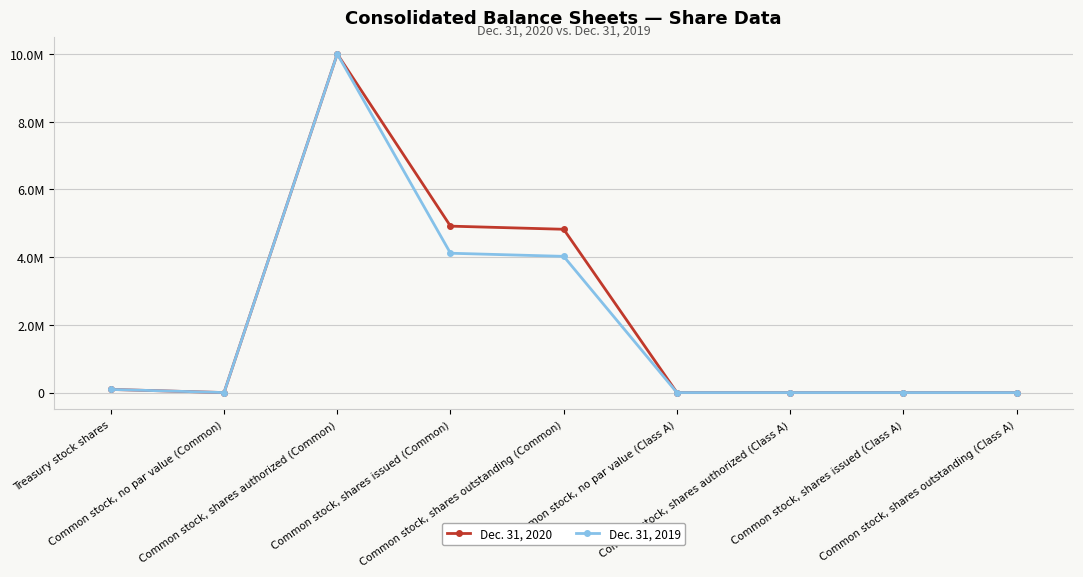

Where does the Dec. 31, 2020 series first go above 1?

Treasury stock shares